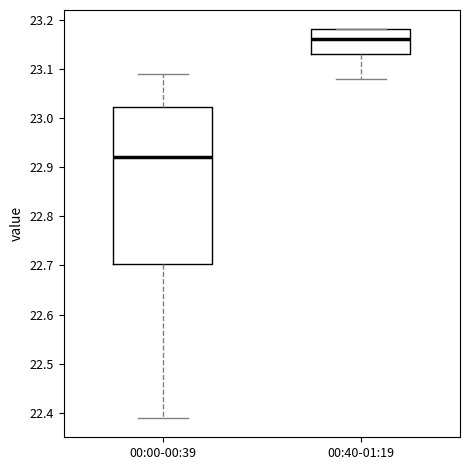

Where does the median line of the box for 00:00-00:39 sit on the y-axis? The values are not printed on the chart, so give them approximately, as read against the axis.

22.92